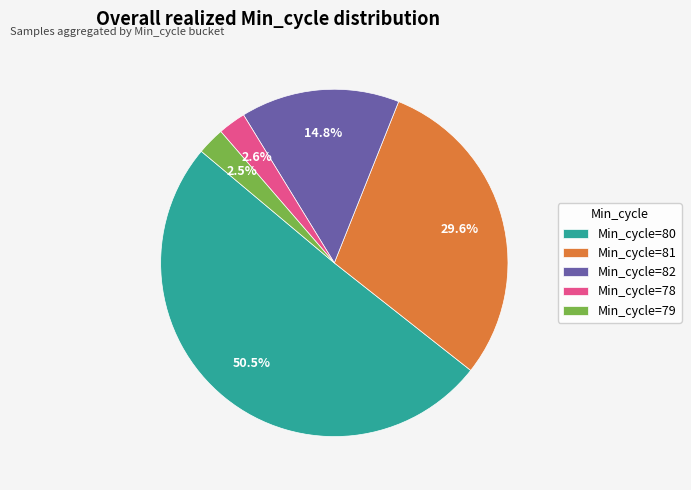

Count the number of slices in the pie.

5